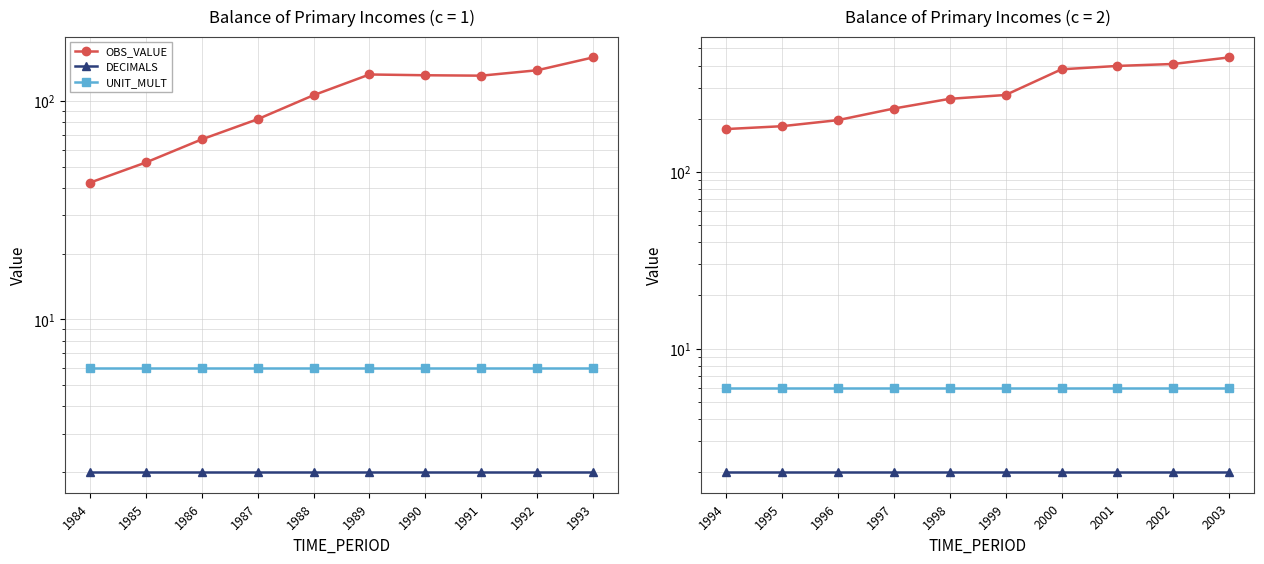

What is the value of the OBS_VALUE point at the 4th from the left?

228.3